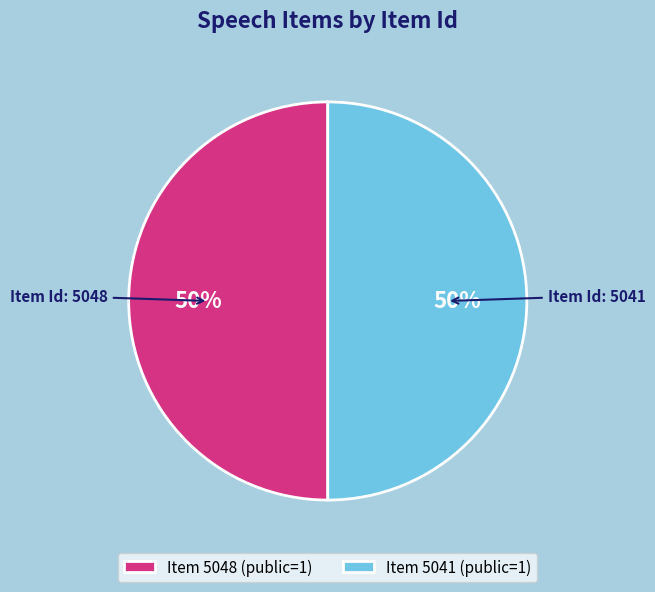

How many segments does this pie chart have?

2